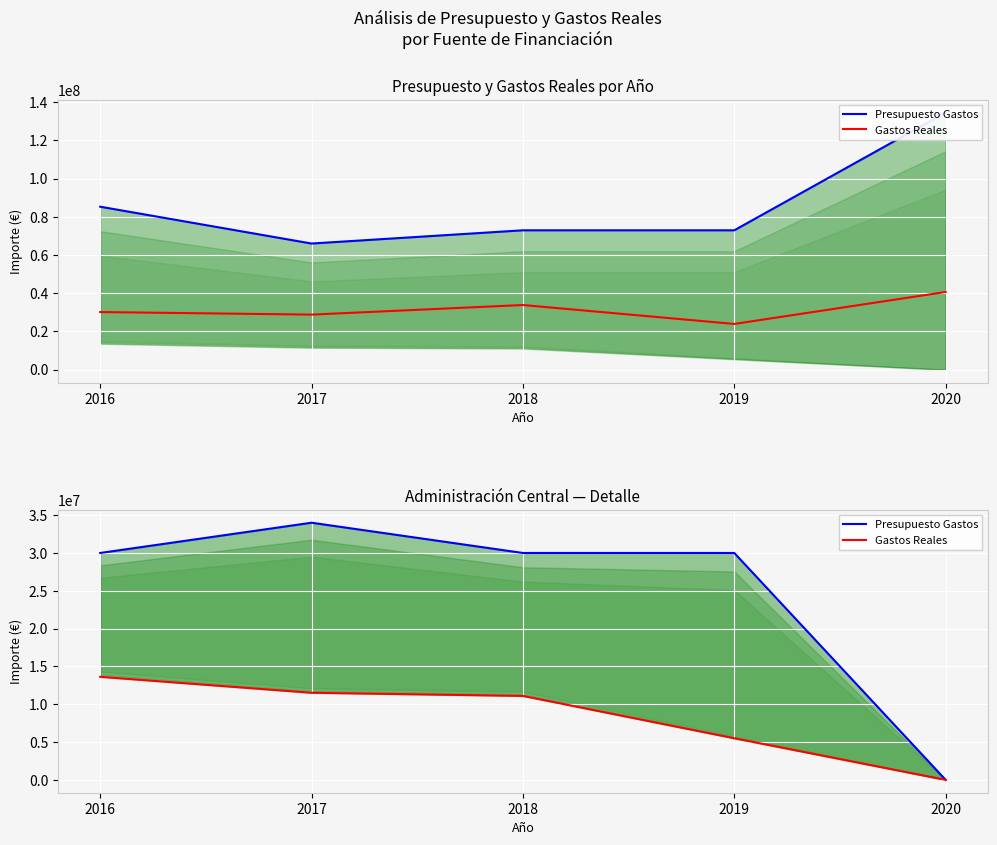

What is the total value across all series at 2019?

35500000.0